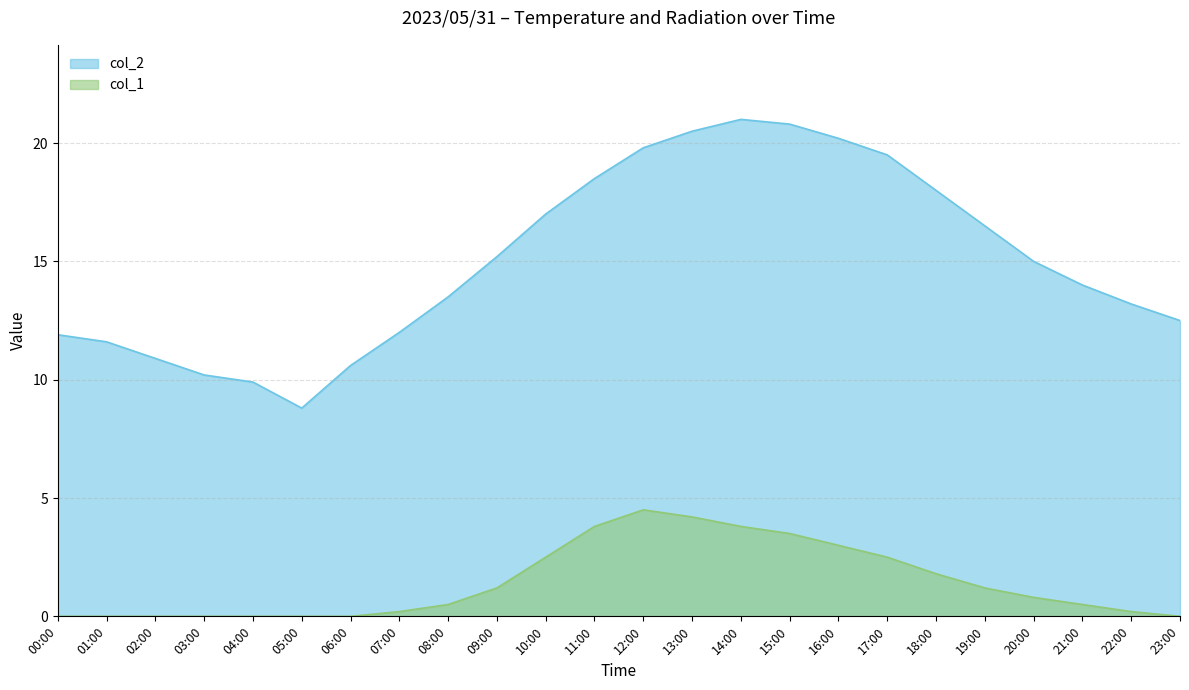

Is it true that col_2 equals 25.9 at 09:00?

False